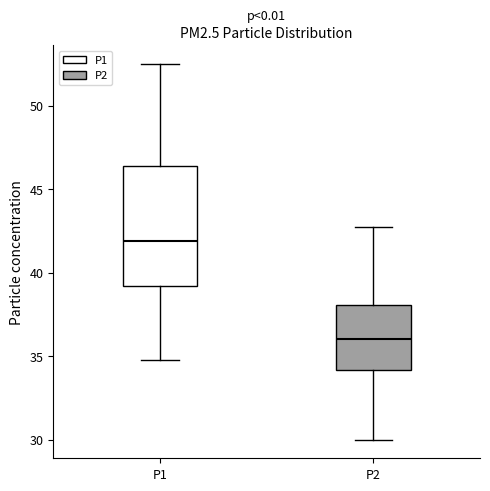

Where does the lower whisker of the box for P1 end on the y-axis? The values are not printed on the chart, so give them approximately, as read against the axis.

35.0